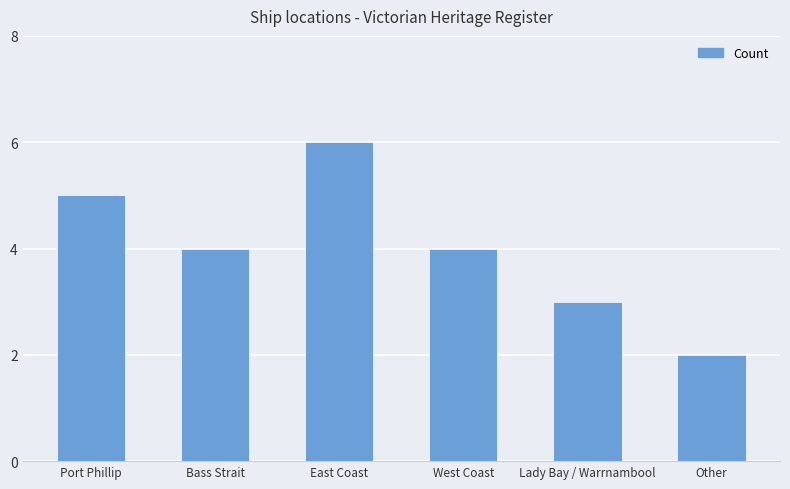

How many bars are there in total?

6